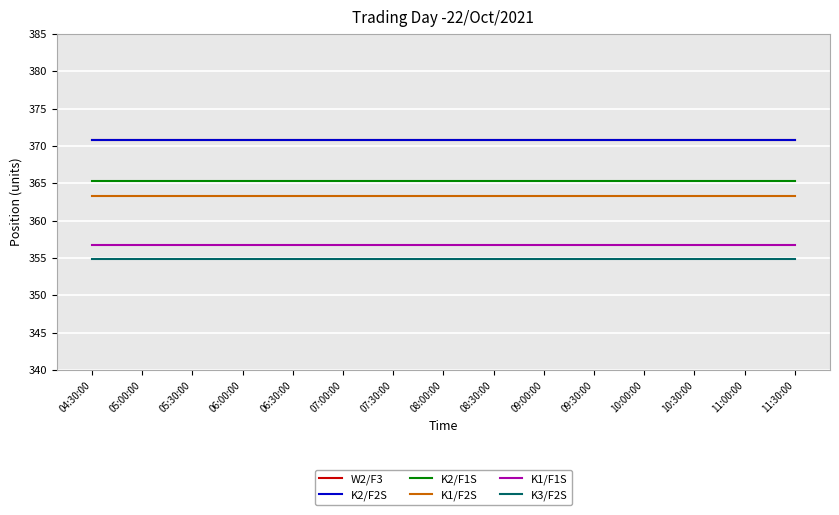

Does the chart have visible grid lines?

Yes